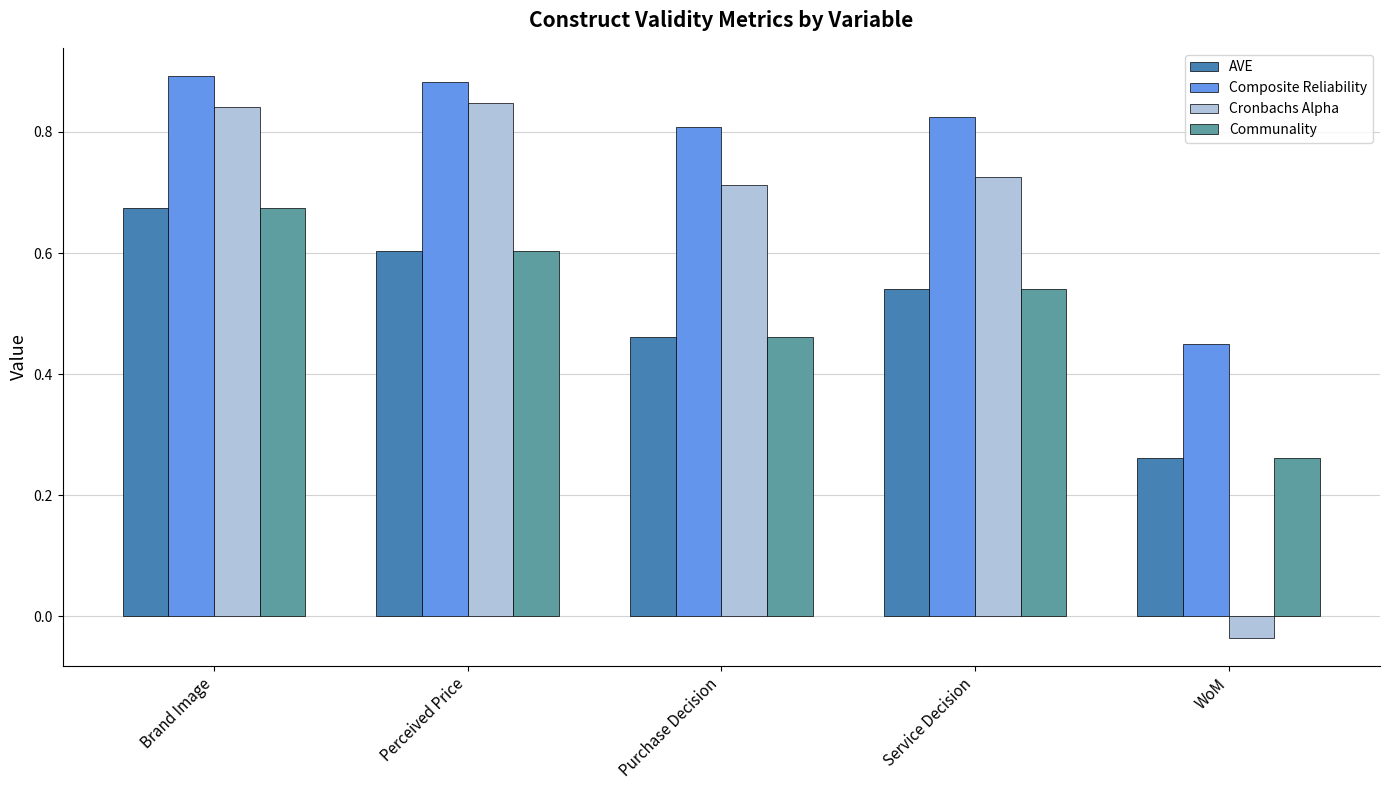

Rank the categories by AVE value from highest to lowest.

Brand Image, Perceived Price, Service Decision, Purchase Decision, WoM